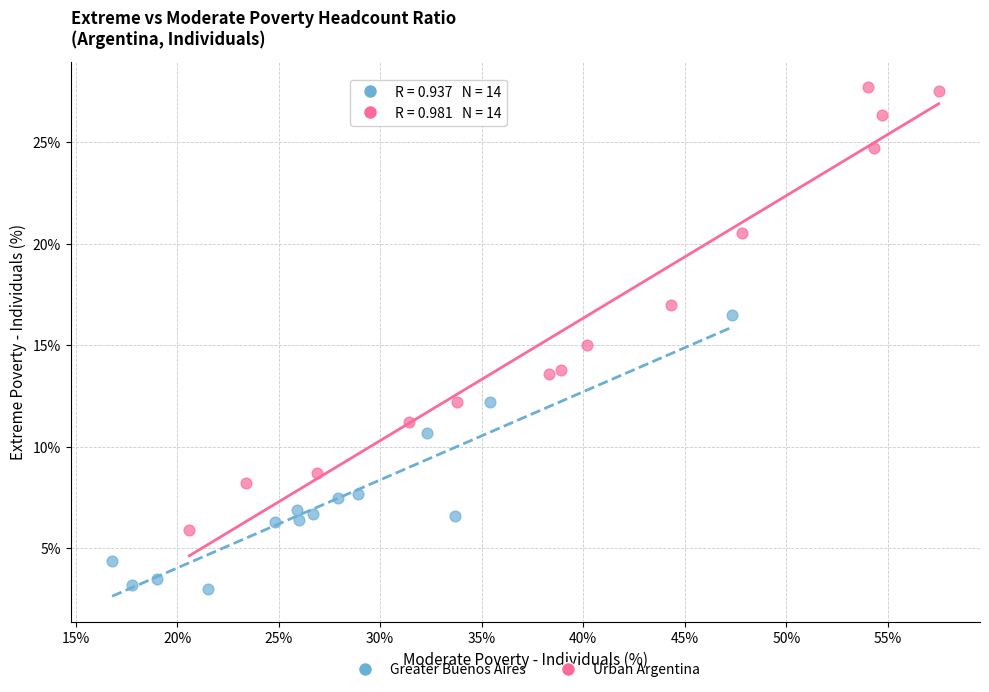

Which series reaches the maximum Y coordinate?

Urban Argentina